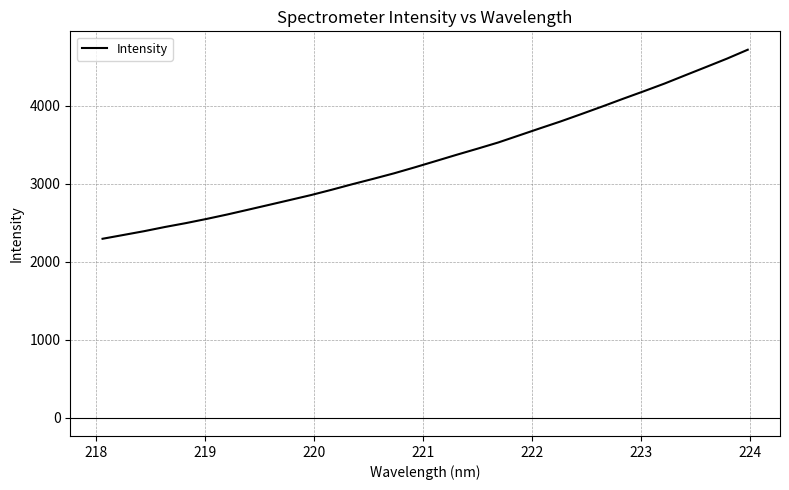

Does the chart display data point markers on the line(s)?

No